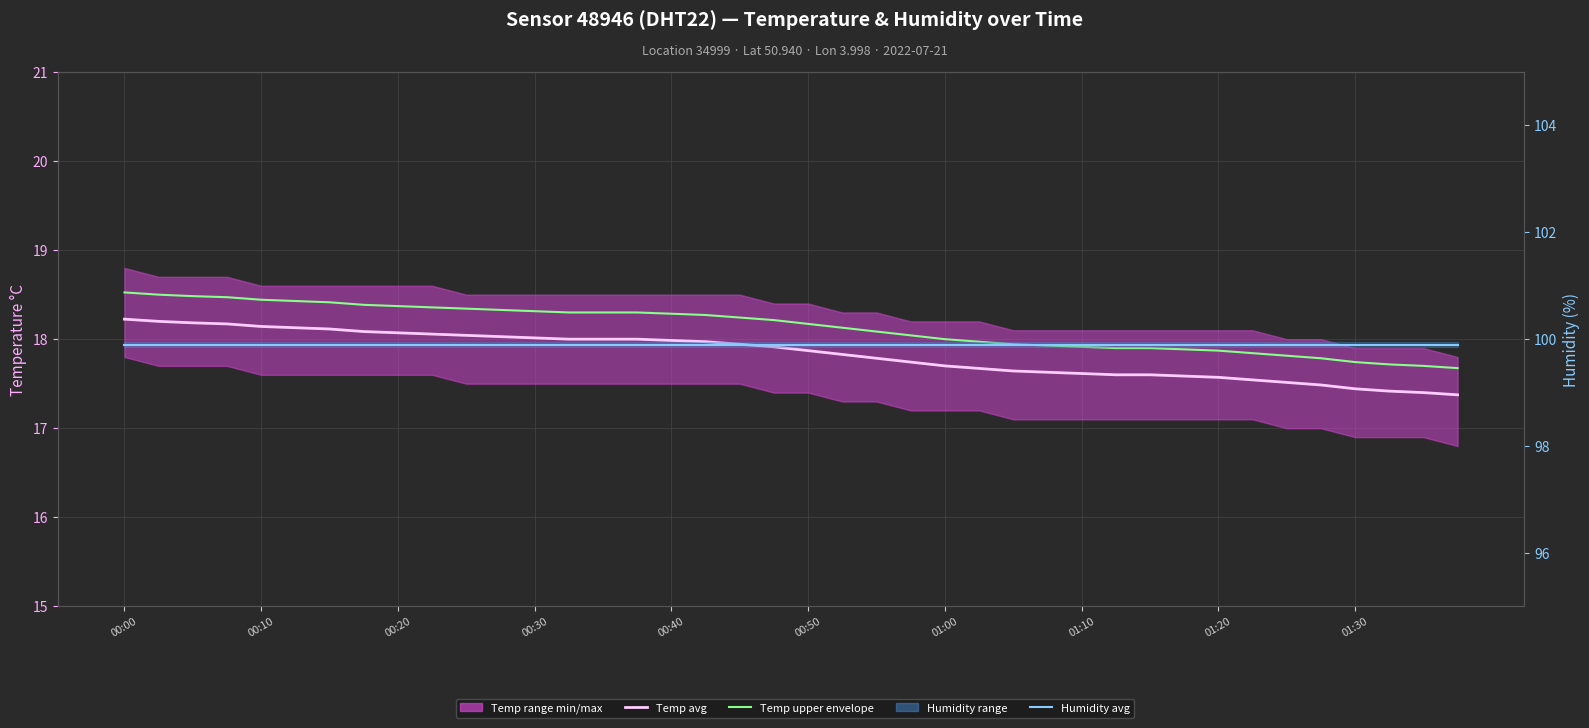

True or false: Temp upper envelope and Temp monthly avg intersect in this chart.

False